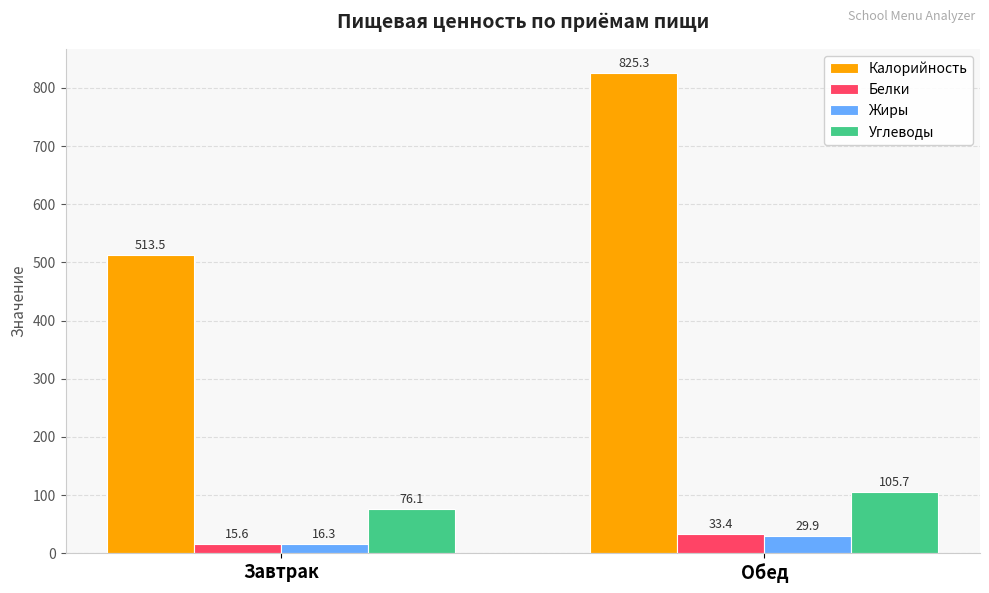

Is it true that Калорийность equals 513.5 at Завтрак?

True